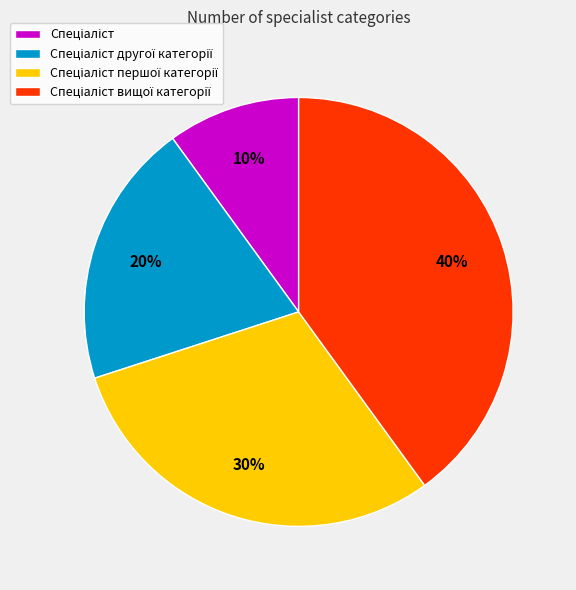

How many slices are in this pie chart?

4